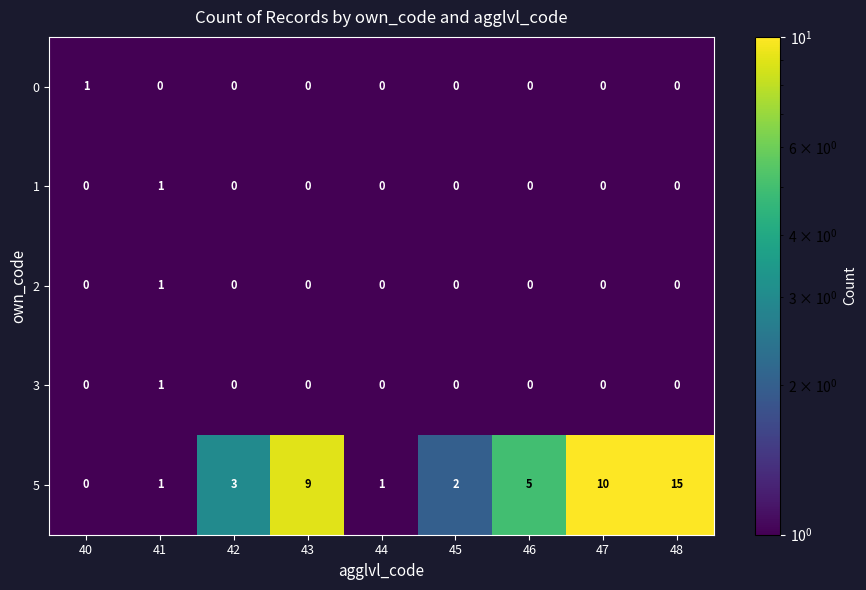

Between 44 and 48, which series saw the biggest shift?

5